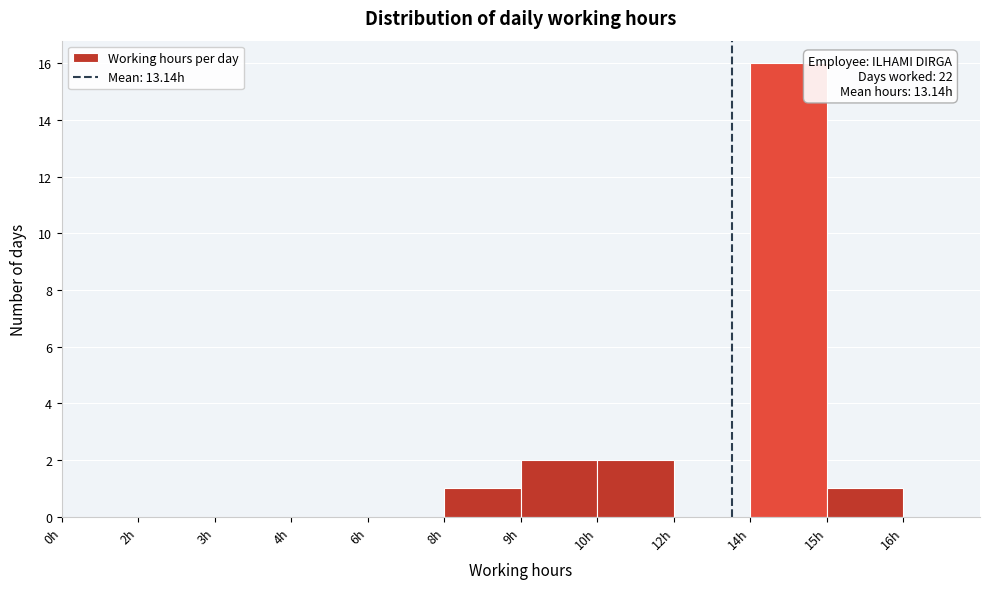

Reading left to right, transcribe all the data shown in this chart.

0h=0	2h=0	3h=0	4h=0	6h=0	8h=1	9h=2	10h=2	12h=0	14h=16	15h=1